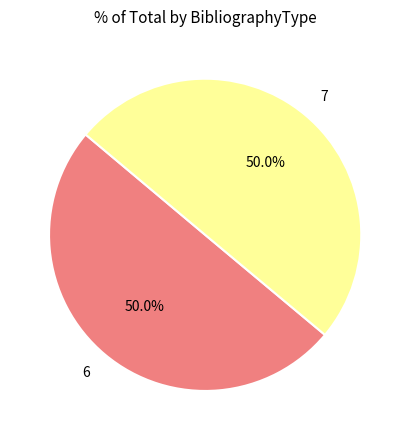

Combined, do 7 and 6 account for over 50%?

Yes